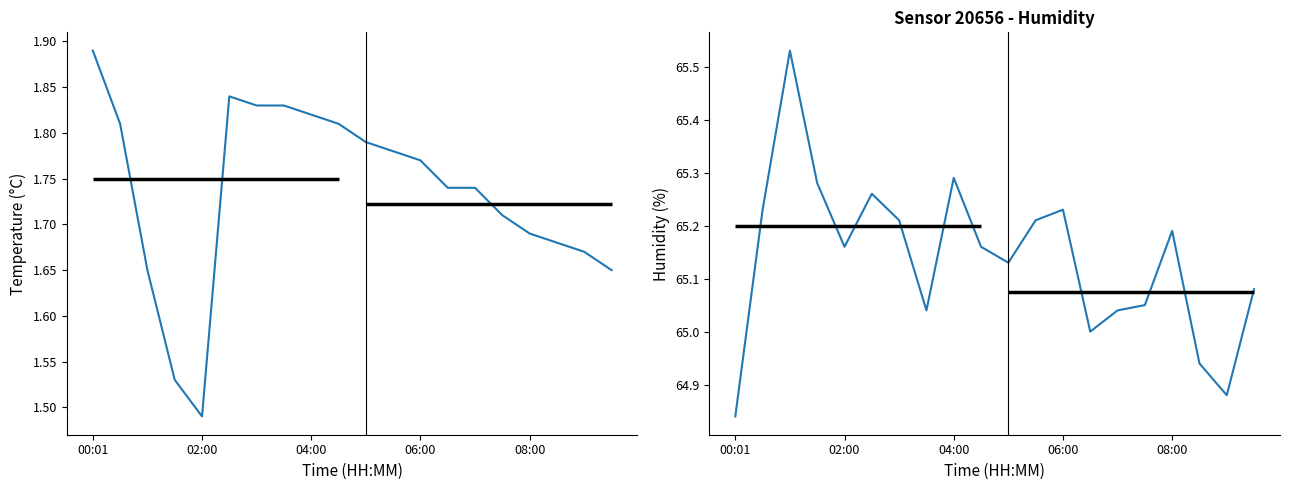

True or false: humidity has a value of 65.0 at 14.

True